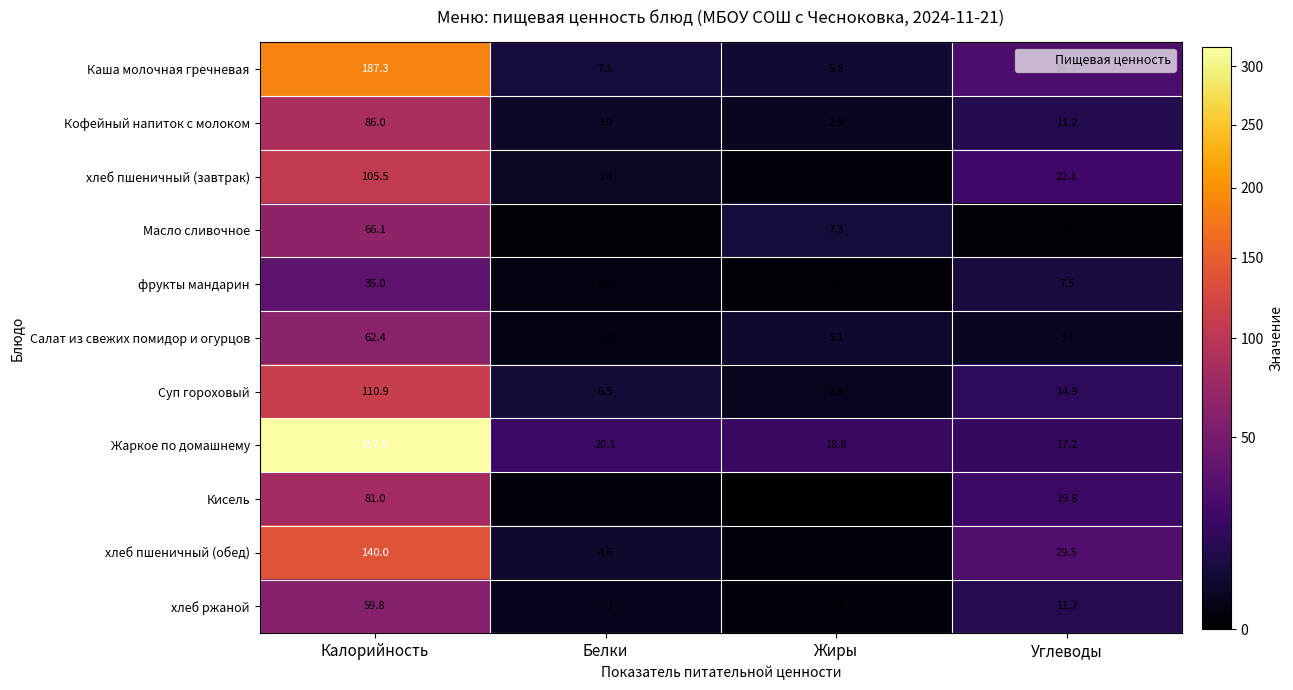

What is the greatest value displayed?

317.9